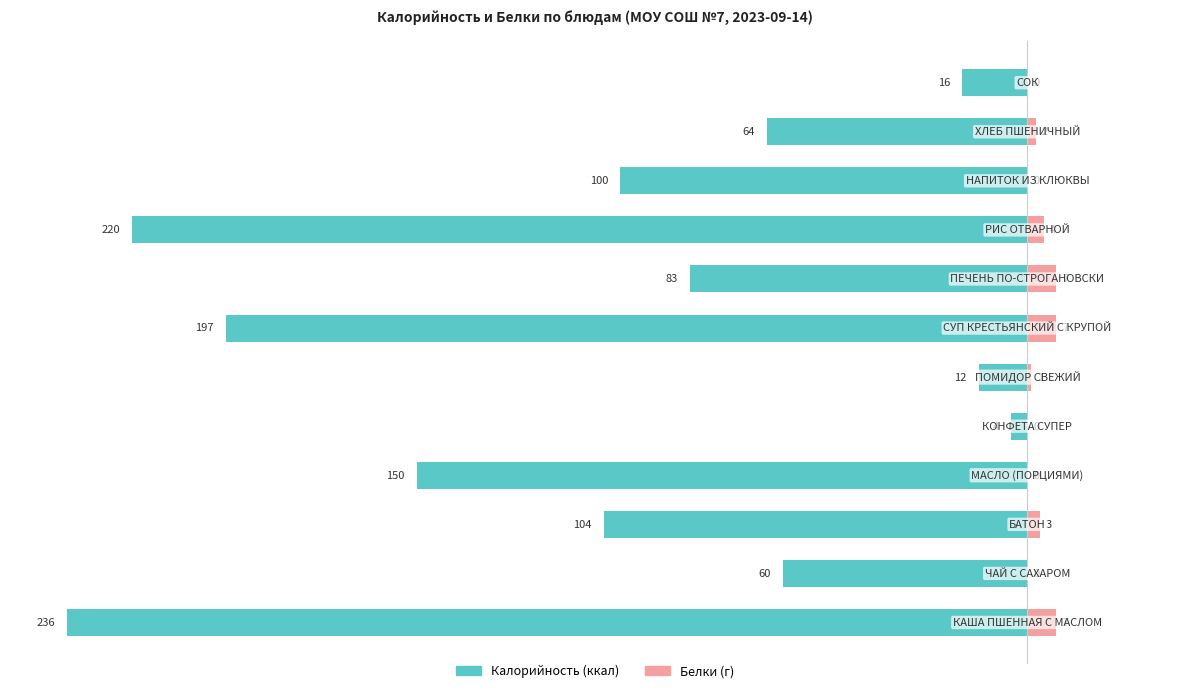

Between 1 and 4, which series saw the biggest shift?

Калорийность